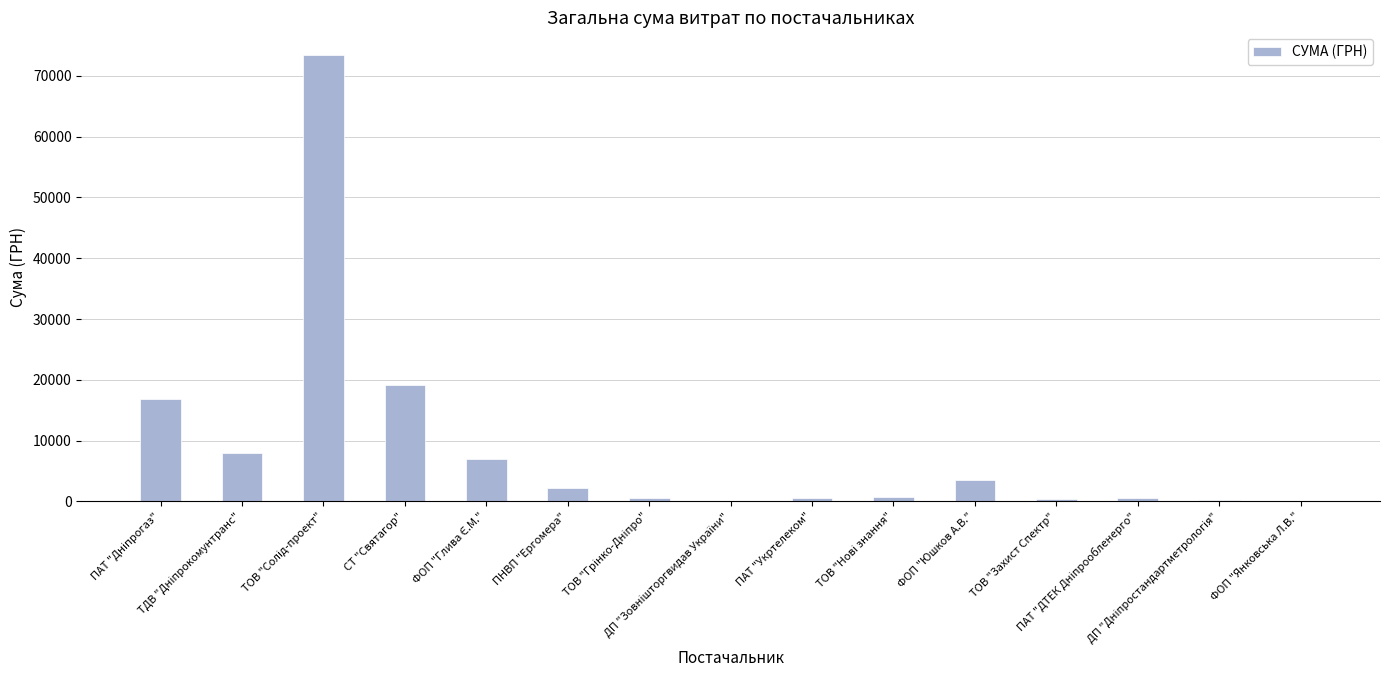

What is the greatest value displayed?

73490.0